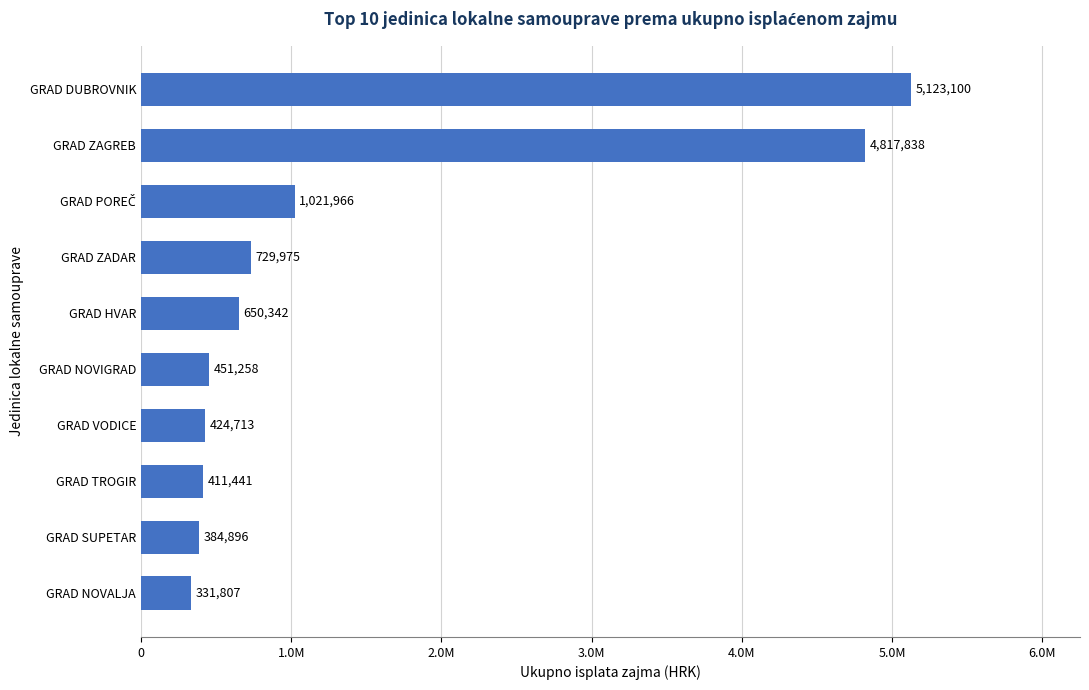

What is the maximum value shown in the chart?

5123100.4